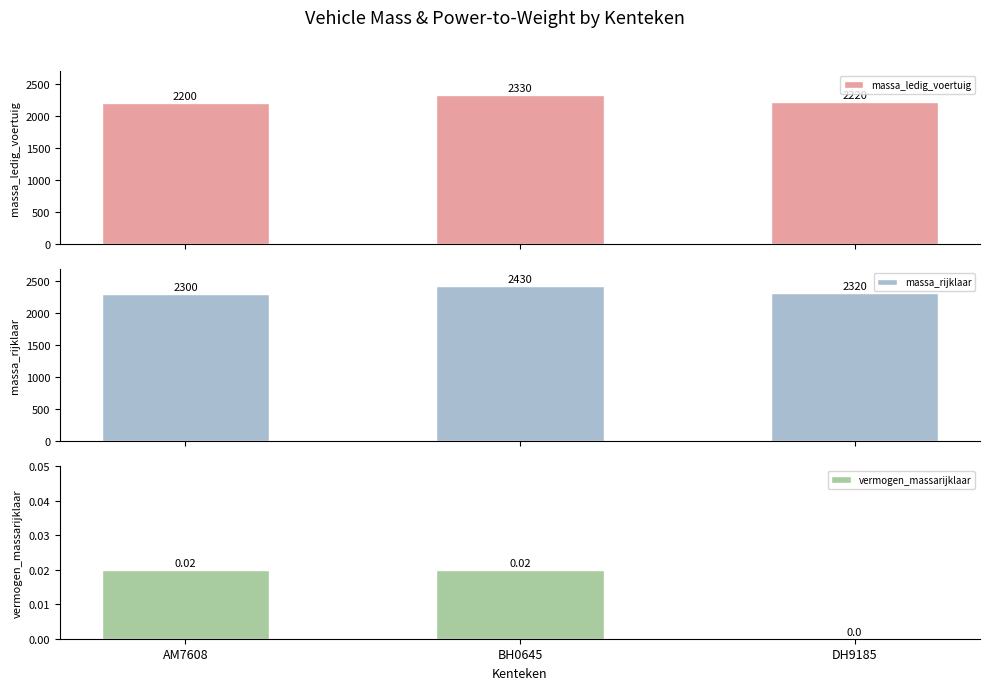

How many groups of bars are there?

3